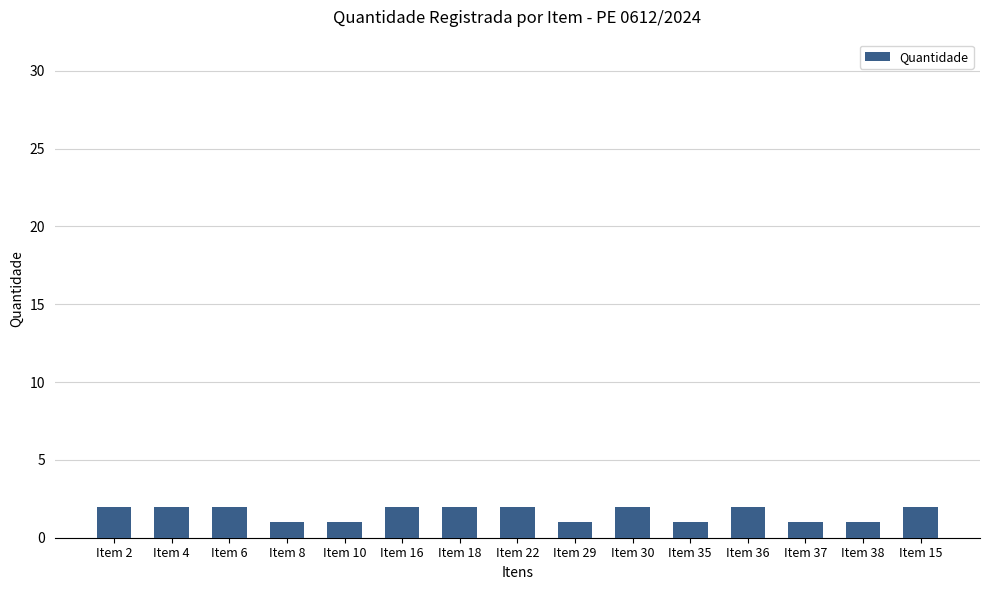

Between Item 35 and Item 6, which is larger?

Item 6